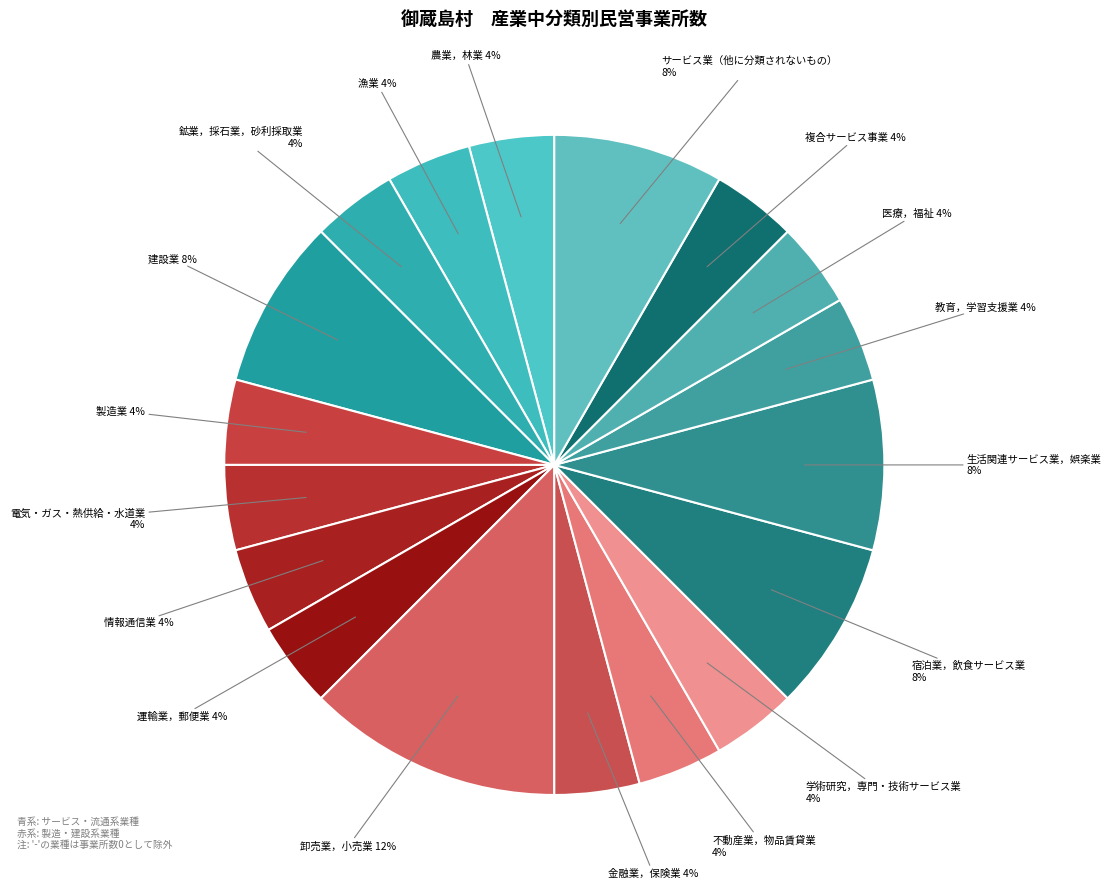

To the nearest percent, what is the difference between the largest and smallest slice percentages?

8%